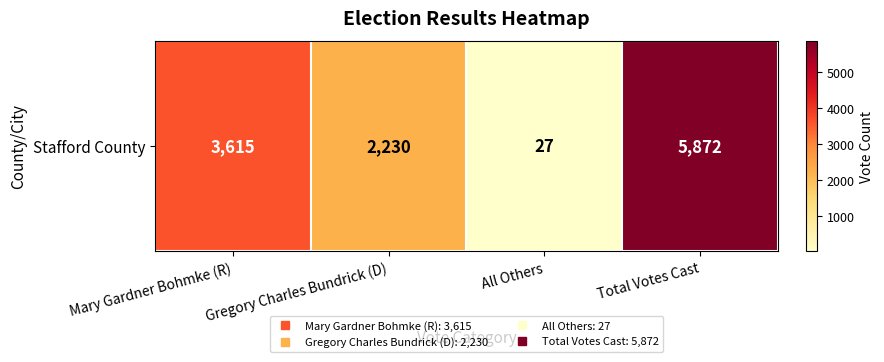

Is it true that the value at Mary Gardner Bohmke (R) is 5469?

False